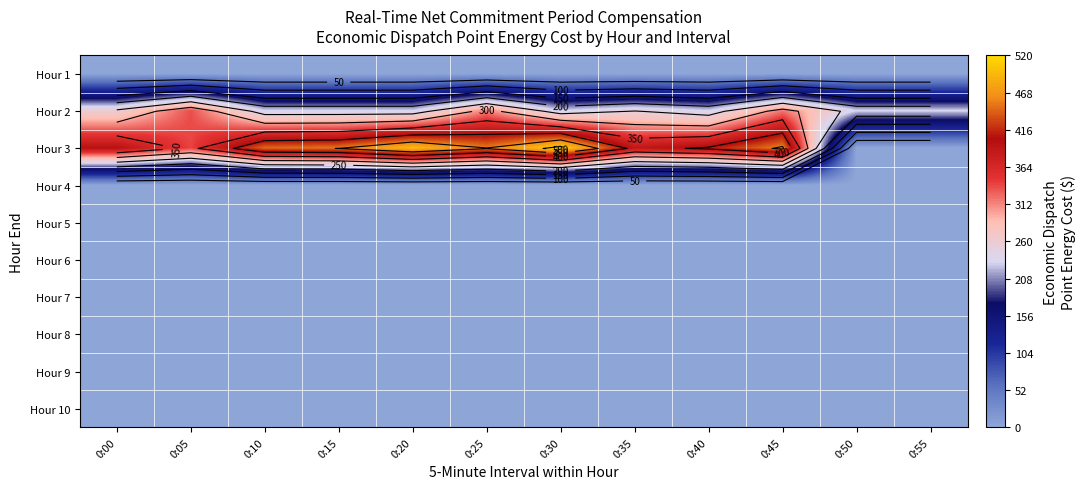

Rank the series at 0:15 from highest to lowest value.

Hour 3, Hour 2, Hour 1, Hour 4, Hour 5, Hour 6, Hour 7, Hour 8, Hour 9, Hour 10